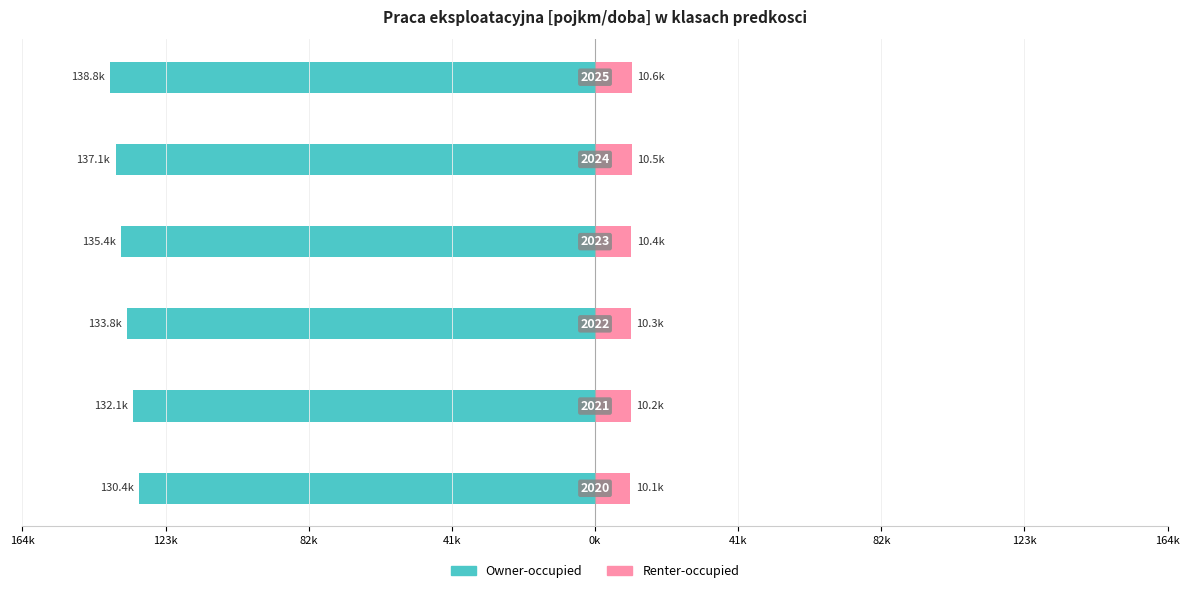

What is the value of the Owner-occupied bar at the 4th from the left?

-135429.8